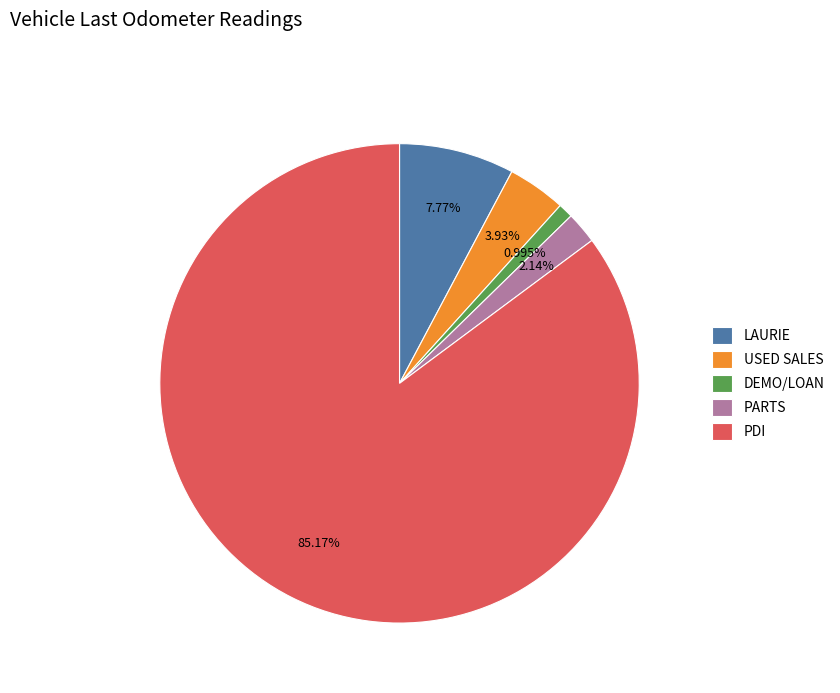

What is the smallest slice in the pie chart?

DEMO/LOAN